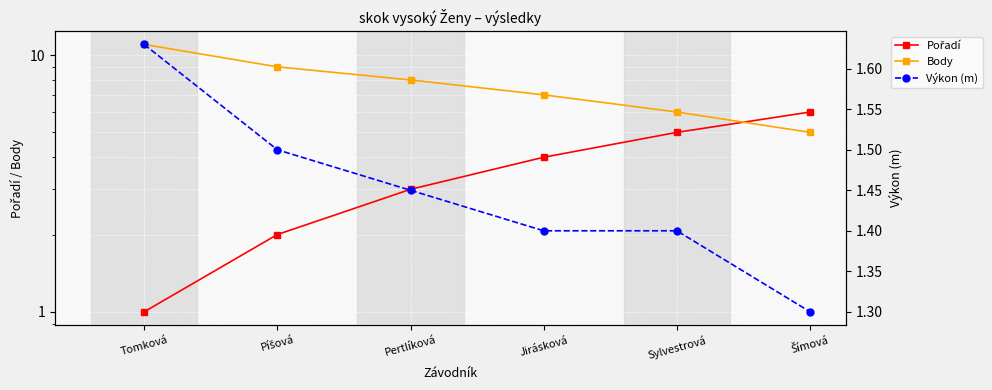

Which label corresponds to the smallest value in the chart?

Tomková